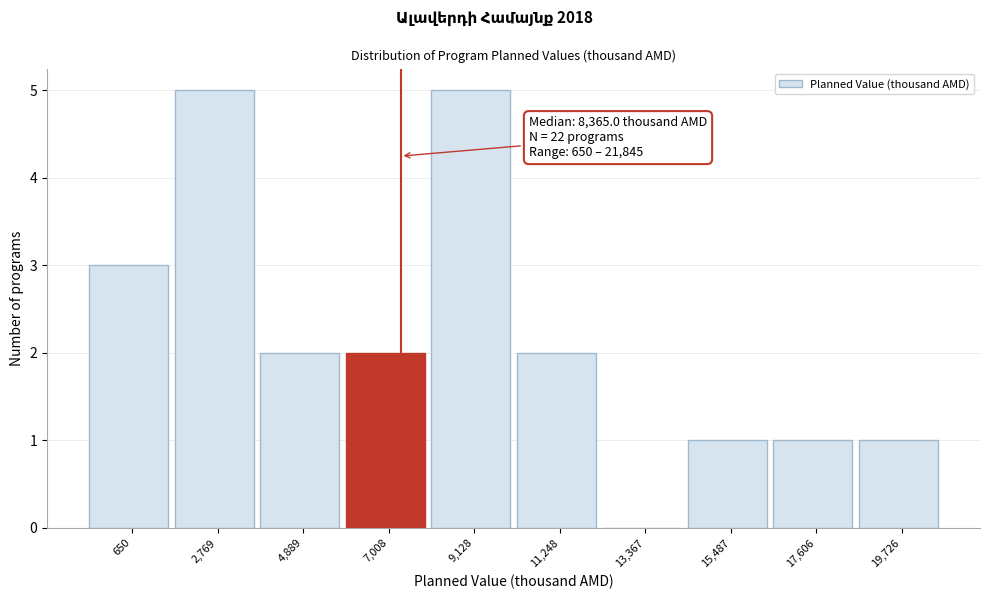

Reading right to left, what are all the values shown in this chart?

19,726=1	17,606=1	15,487=1	13,367=0	11,248=2	9,128=5	7,008=2	4,889=2	2,769=5	650=3